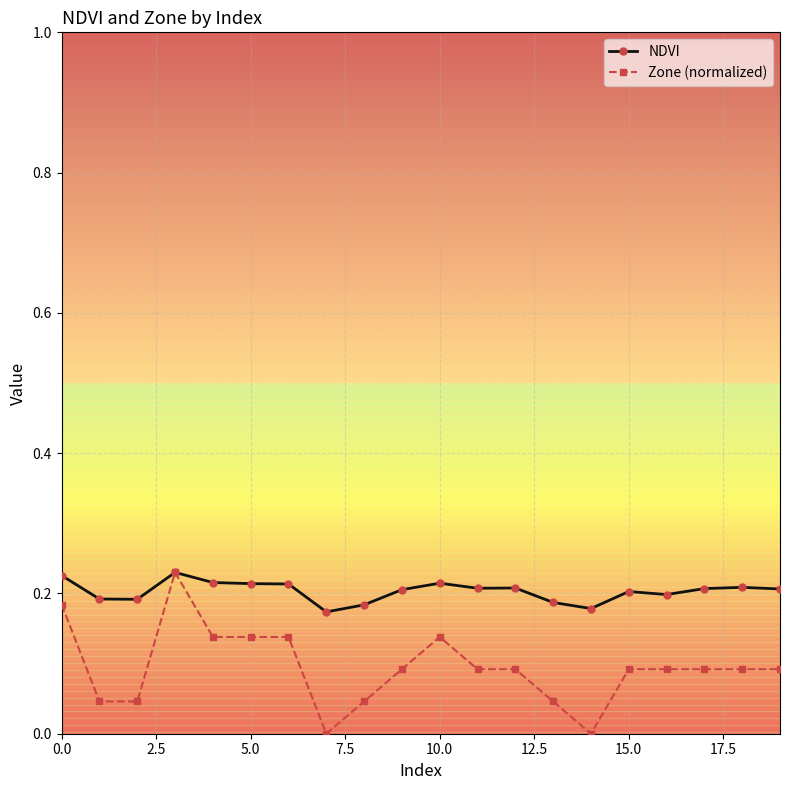

List the series in order of their overall mean, lowest first.

Zone (normalized), NDVI